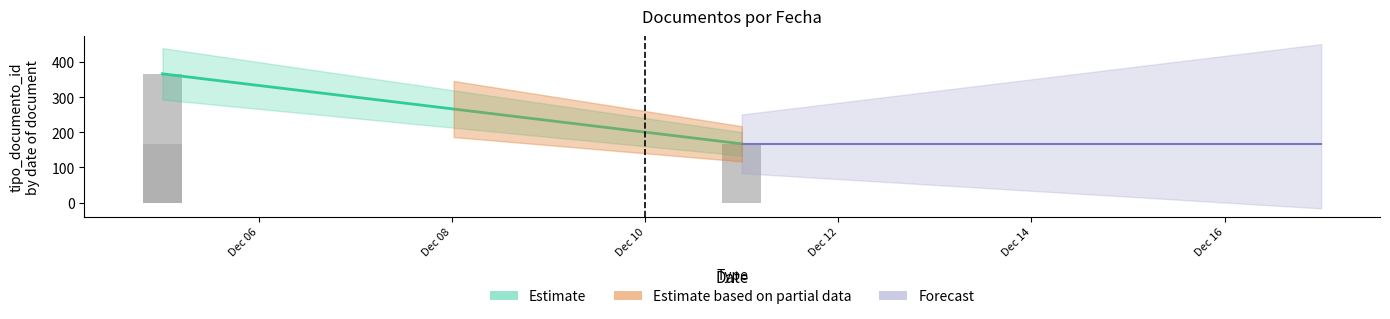

True or false: the data shows 552 at 2023-12-11.

False